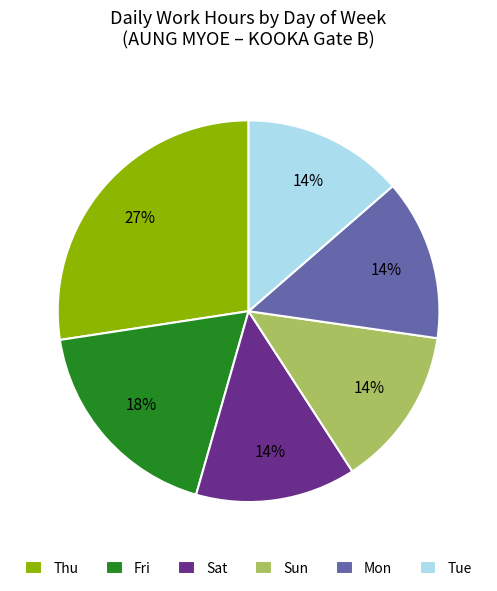

Is Sat the majority of the pie?

No